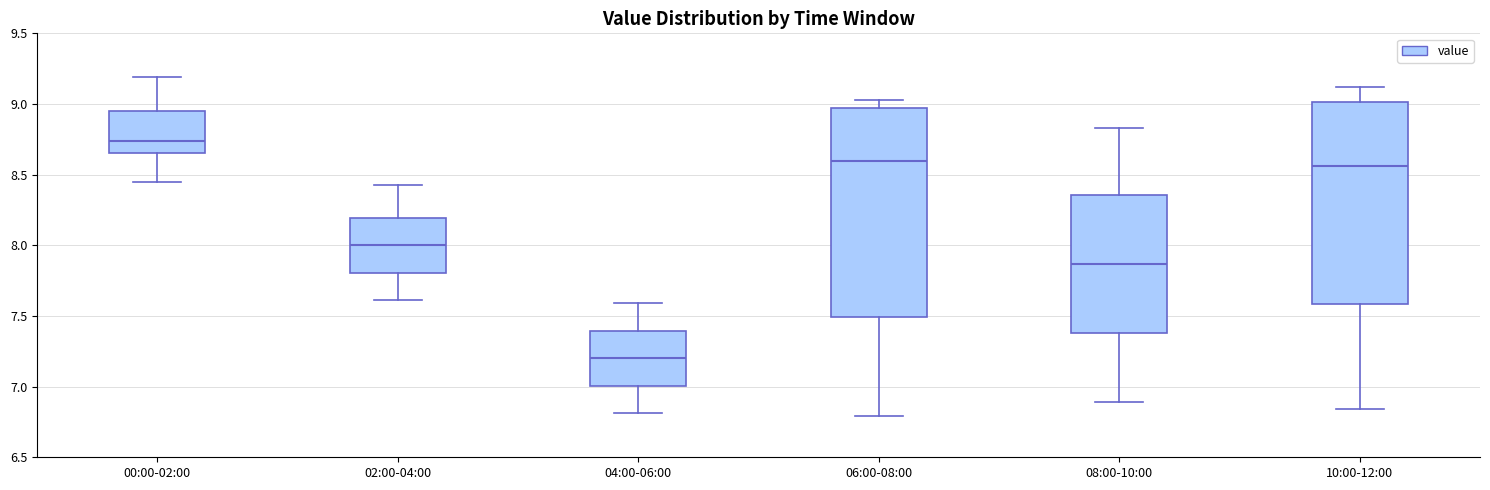

Reading left to right, read every box against the y-axis: the position of its median line, the range the box covers, and the ends of its whiskers. The values are not printed on the chart, so give them approximately, as read against the axis.

00:00-02:00: median 8.75, box 8.65 to 8.95, whiskers 8.45 to 9.20
02:00-04:00: median 8.00, box 7.80 to 8.20, whiskers 7.60 to 8.45
04:00-06:00: median 7.20, box 7.00 to 7.40, whiskers 6.80 to 7.60
06:00-08:00: median 8.60, box 7.50 to 8.95, whiskers 6.80 to 9.05
08:00-10:00: median 7.85, box 7.40 to 8.35, whiskers 6.90 to 8.85
10:00-12:00: median 8.55, box 7.60 to 9.00, whiskers 6.85 to 9.10